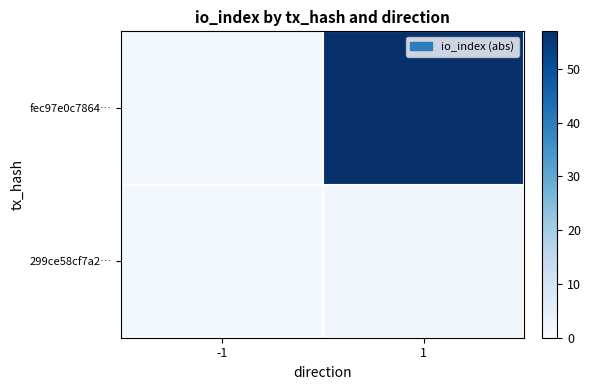

What is the smallest value displayed?

1